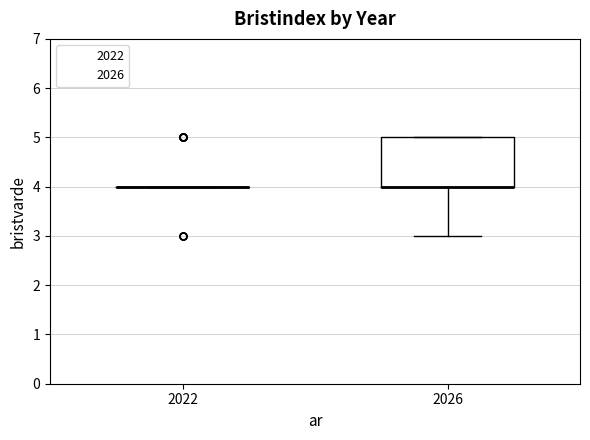

Reading left to right, read every box against the y-axis: the position of its median line, the range the box covers, and the ends of its whiskers. The values are not printed on the chart, so give them approximately, as read against the axis.

2022: box collapsed to a line at 4, whiskers 4 to 4
2026: median 4 (drawn on the box's lower edge), box 4 to 5, whiskers 3 to 5